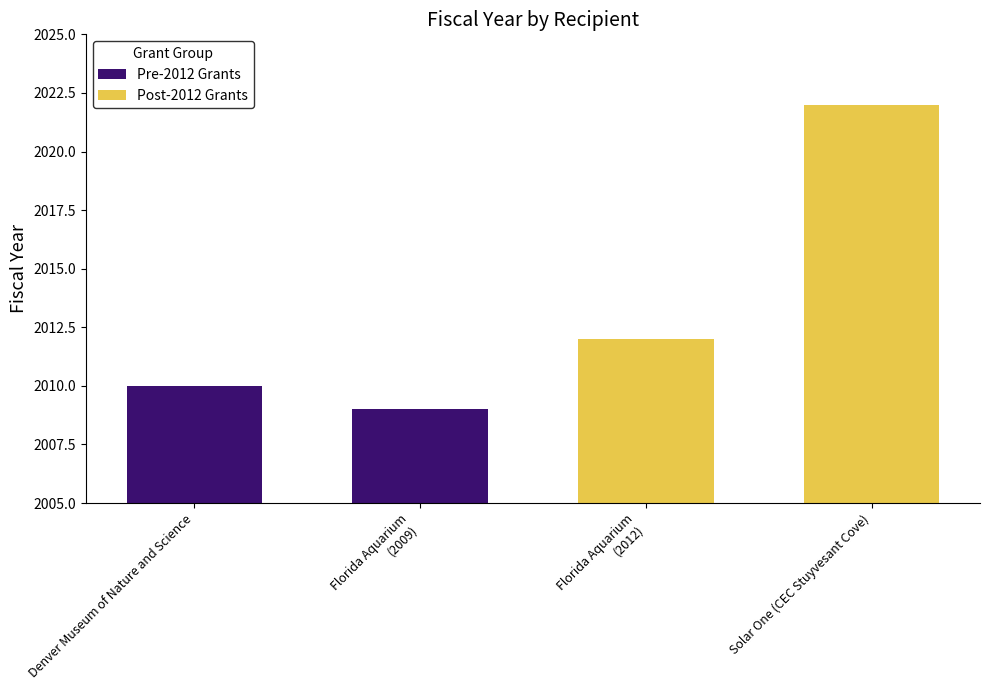

At which category does the chart reach its minimum across all series?

Florida Aquarium
(2009)